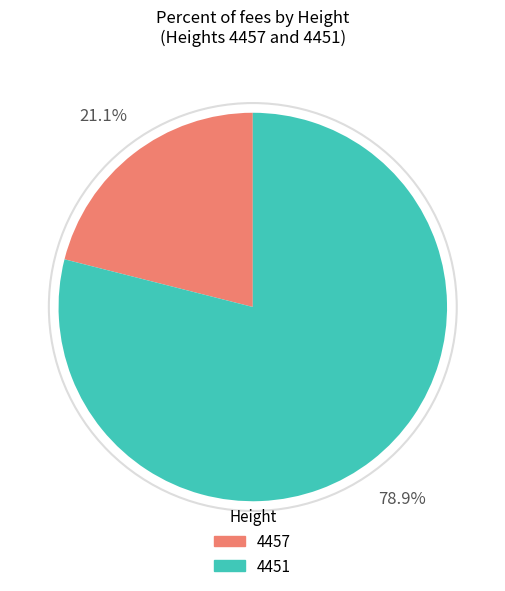

Combined, what portion of the pie is 4457 and 4451?

100.0%